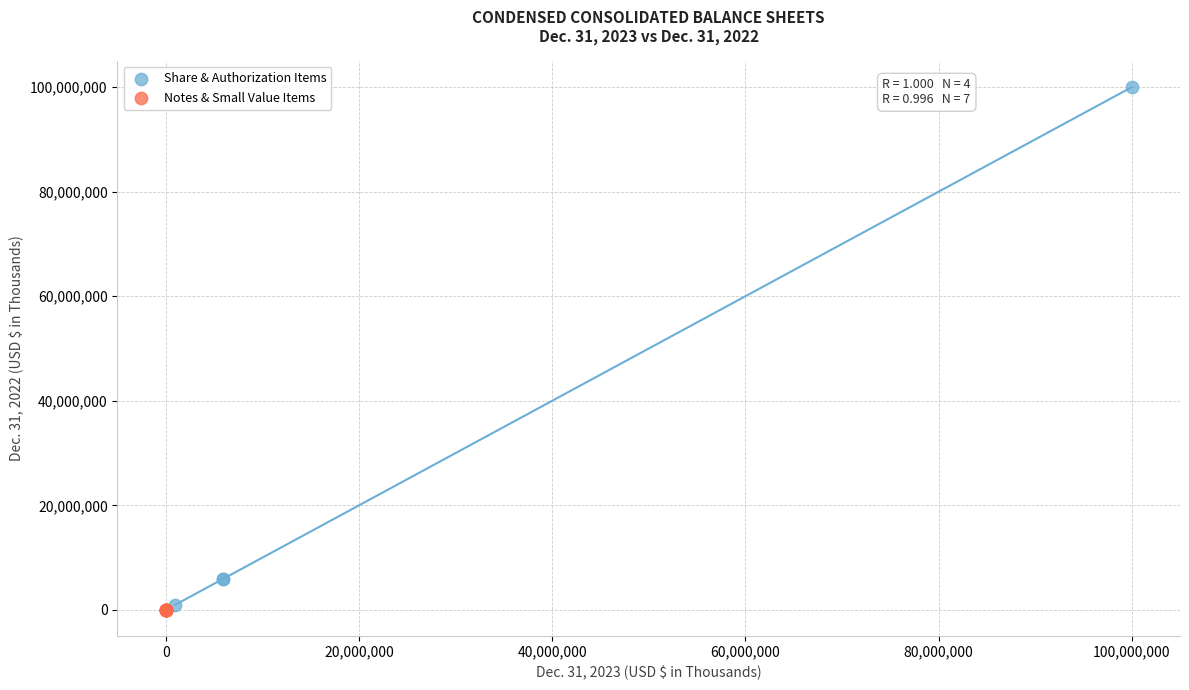

Which series has the largest Y range (max minus min)?

Share & Authorization Items